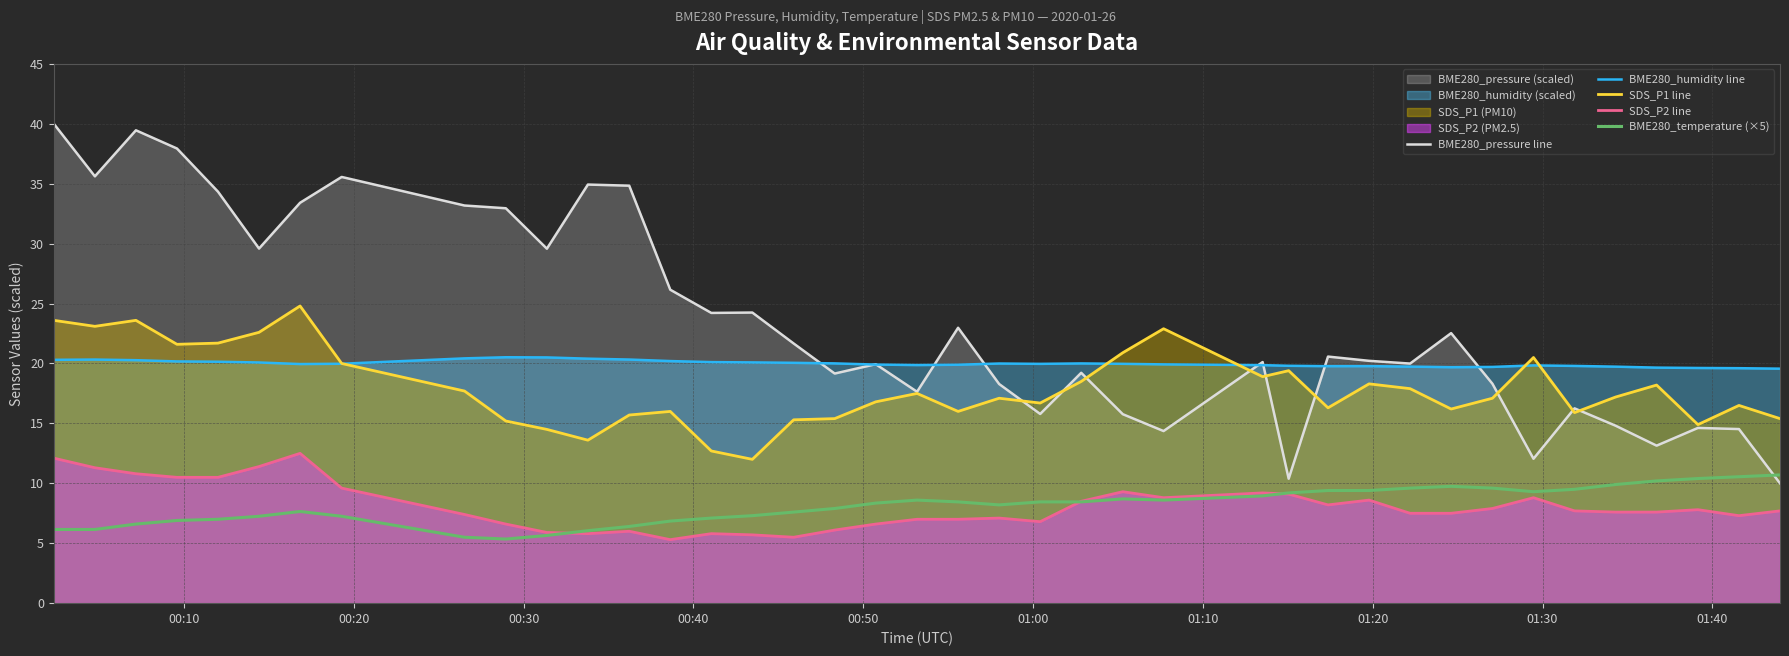

What is the average value of the BME280_humidity line series?

20.0